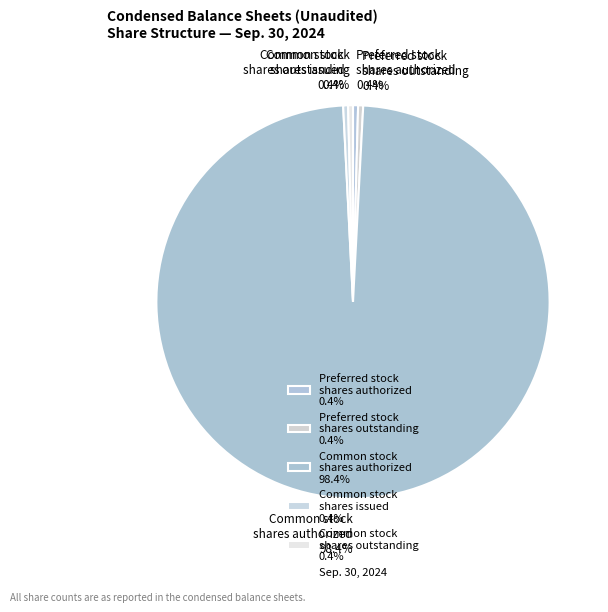

Is the sum of Common stock shares outstanding 0.4% and Common stock shares issued 0.4% greater than half?

No